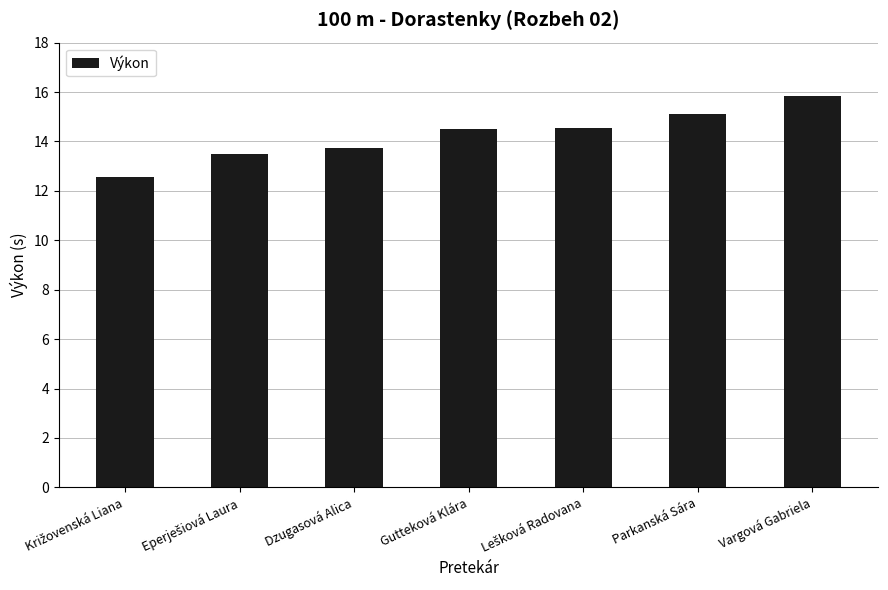

What is the label of the 3rd bar from the left?

Dzugasová Alica